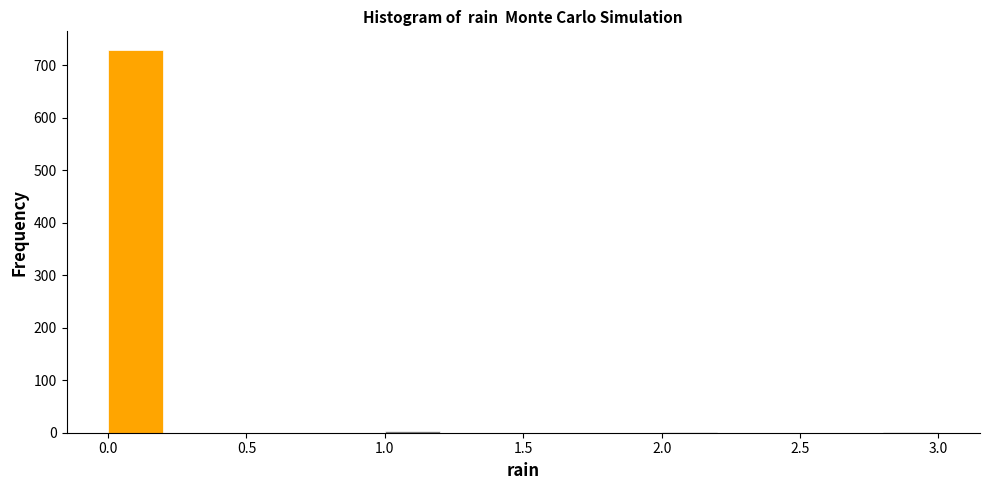

Reading left to right, list every bar in this chart as the range it spans on the x-axis followed by its height. The values are not printed on the chart, so give them approximately, as read against the axis.

0.0 to 0.2: 730
0.2 to 0.4: 0
0.4 to 0.6: 0
0.6 to 0.8: 0
0.8 to 1.0: 0
1.0 to 1.2: under 10
1.2 to 1.4: 0
1.4 to 1.6: 0
1.6 to 1.8: 0
1.8 to 2.0: 0
2.0 to 2.2: under 10
2.2 to 2.4: 0
2.4 to 2.6: 0
2.6 to 2.8: 0
2.8 to 3.0: under 10